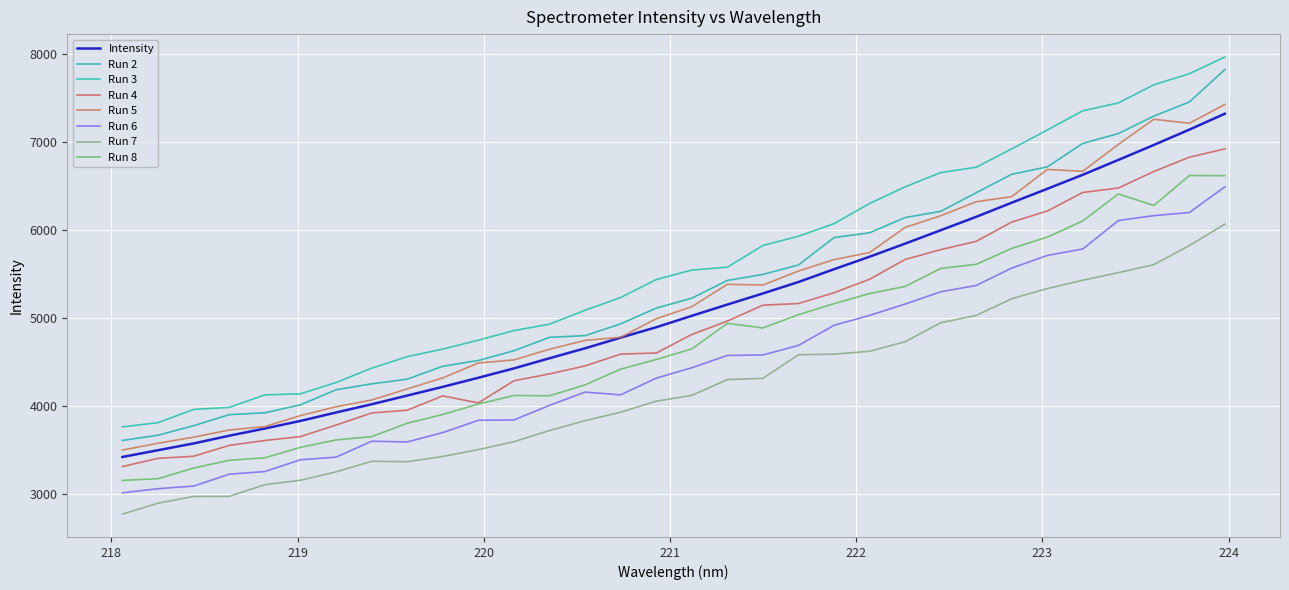

Does the chart have visible grid lines?

Yes